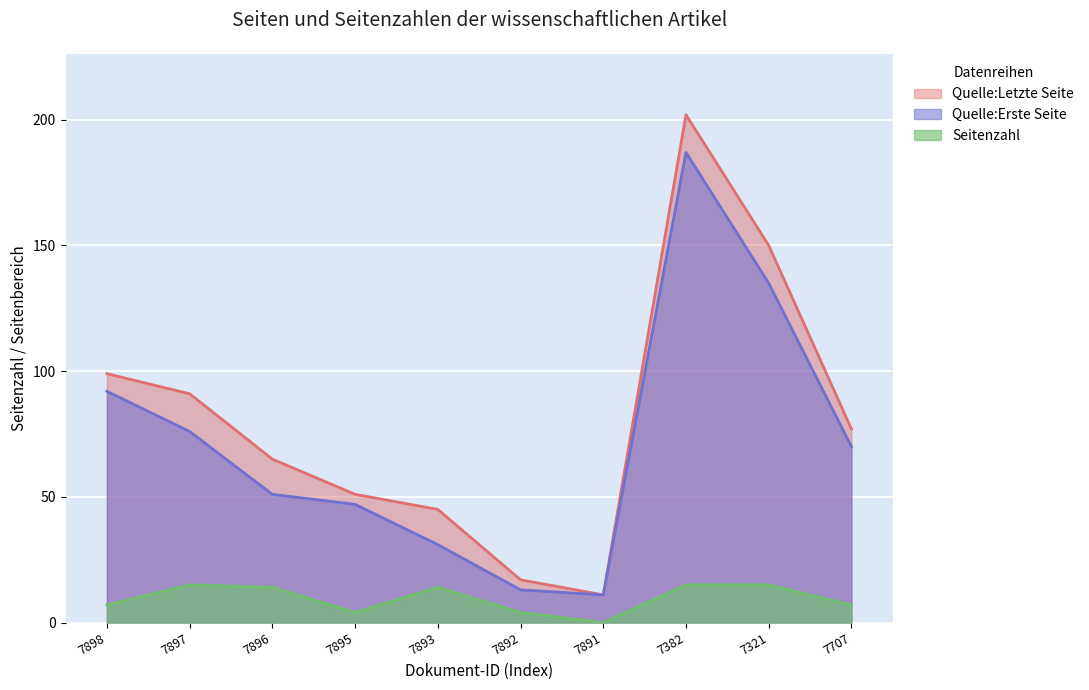

What is the total value across all series at 7893?

90